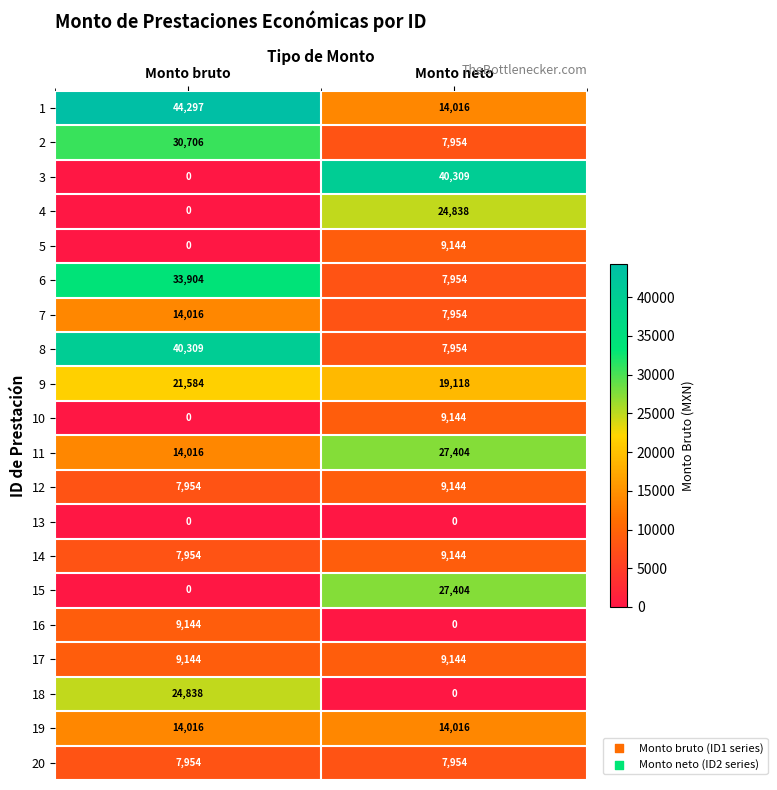

Read the 2 value at Monto bruto, to the nearest 10.

30710